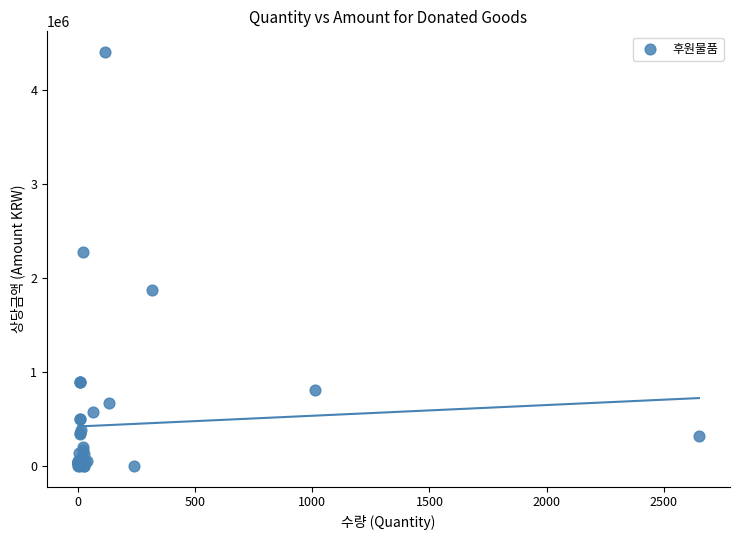

What Y value in the scatter plot is closest to 2200001?

2277000